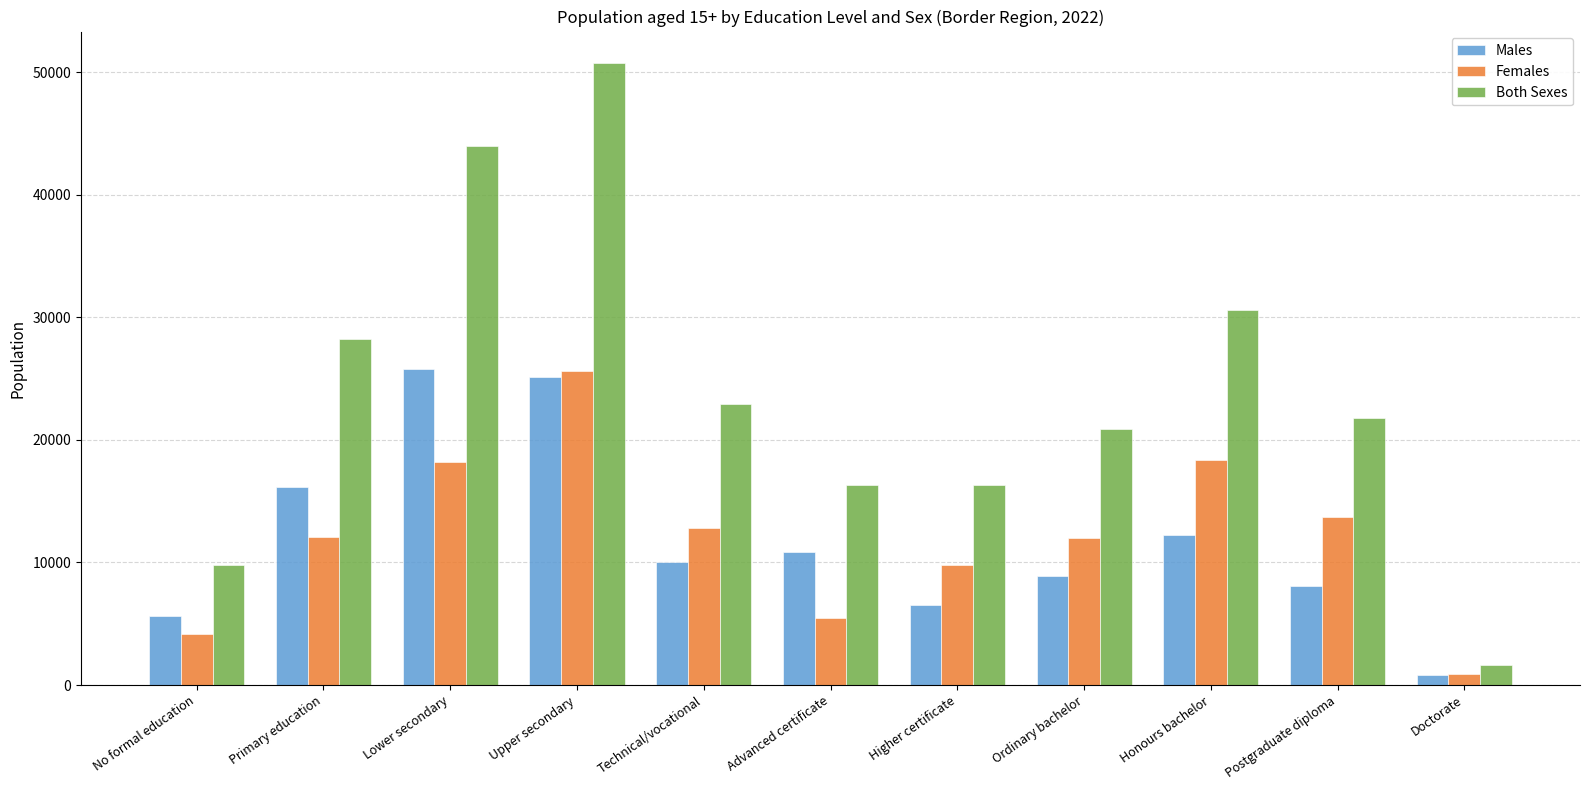

What is the label of the 10th bar from the left?

Postgraduate diploma